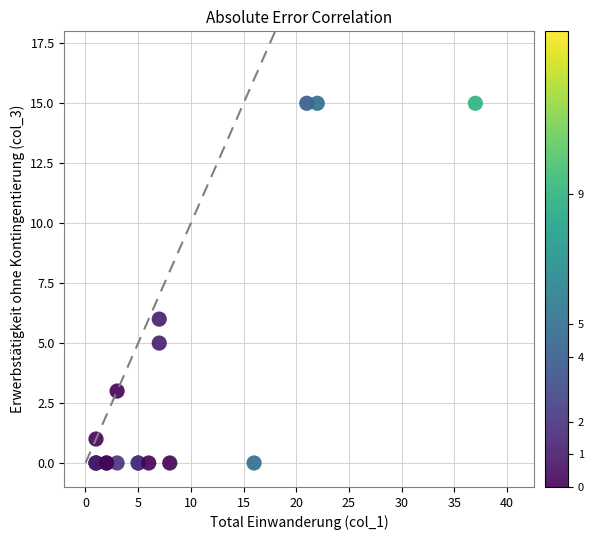

What Y value in the scatter plot is closest to 7?

6